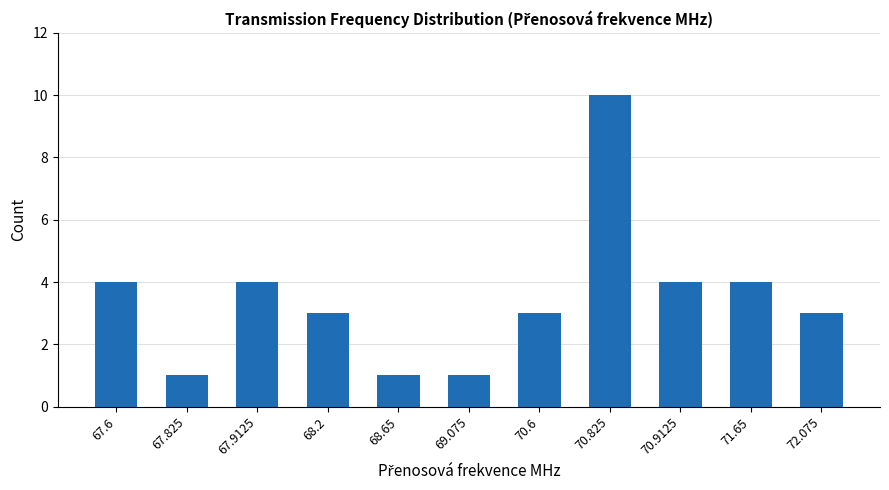

What is the smallest value displayed?

1